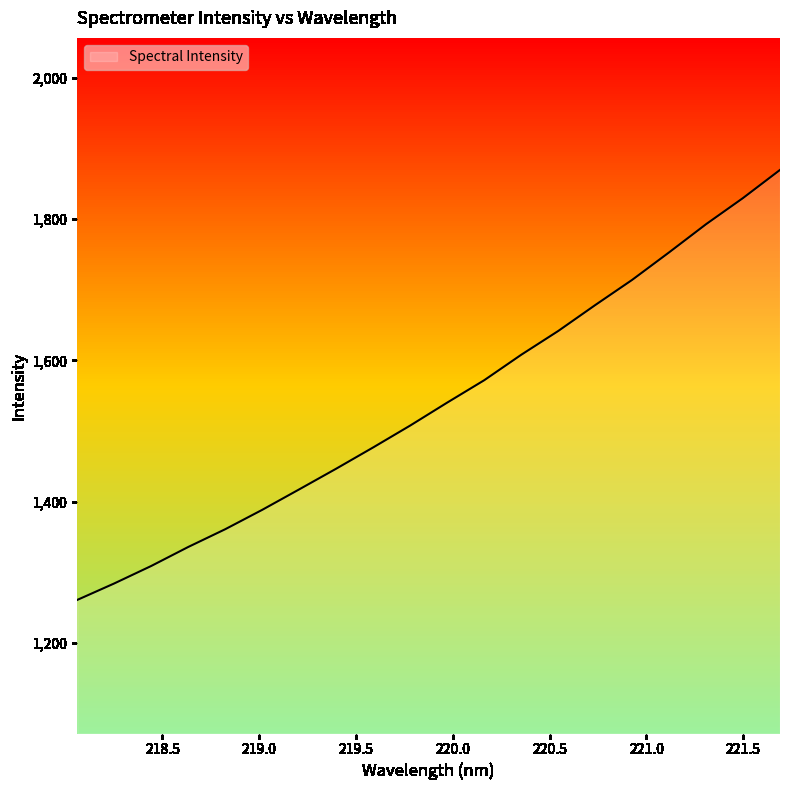

At which label does the data first exceed 1540?

219.9712